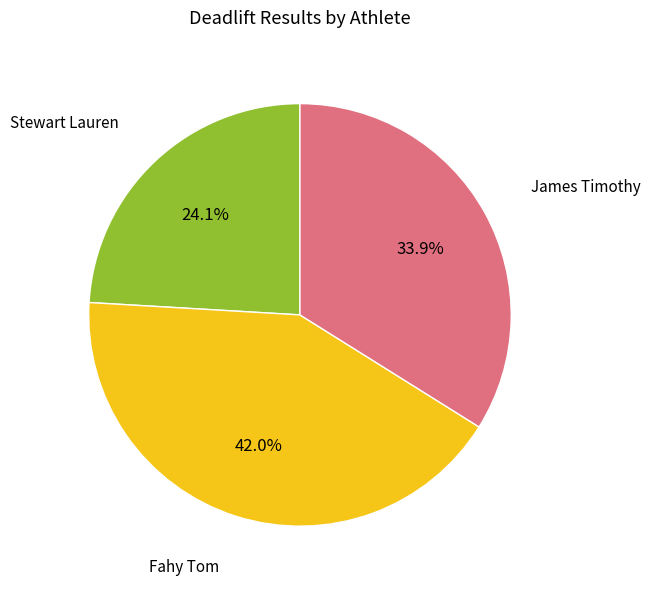

Is there any slice that represents more than half of the pie?

No